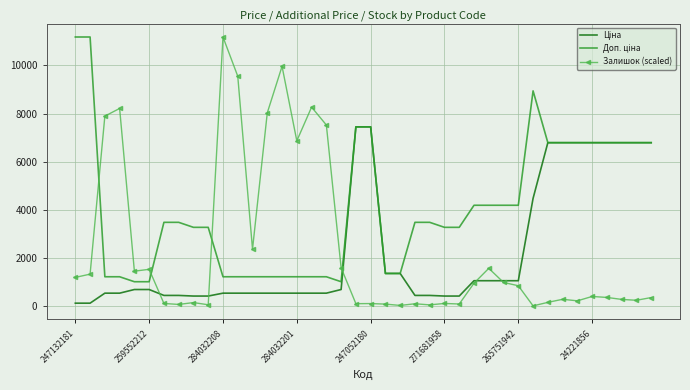

What is the maximum value shown in the chart?

11182.0